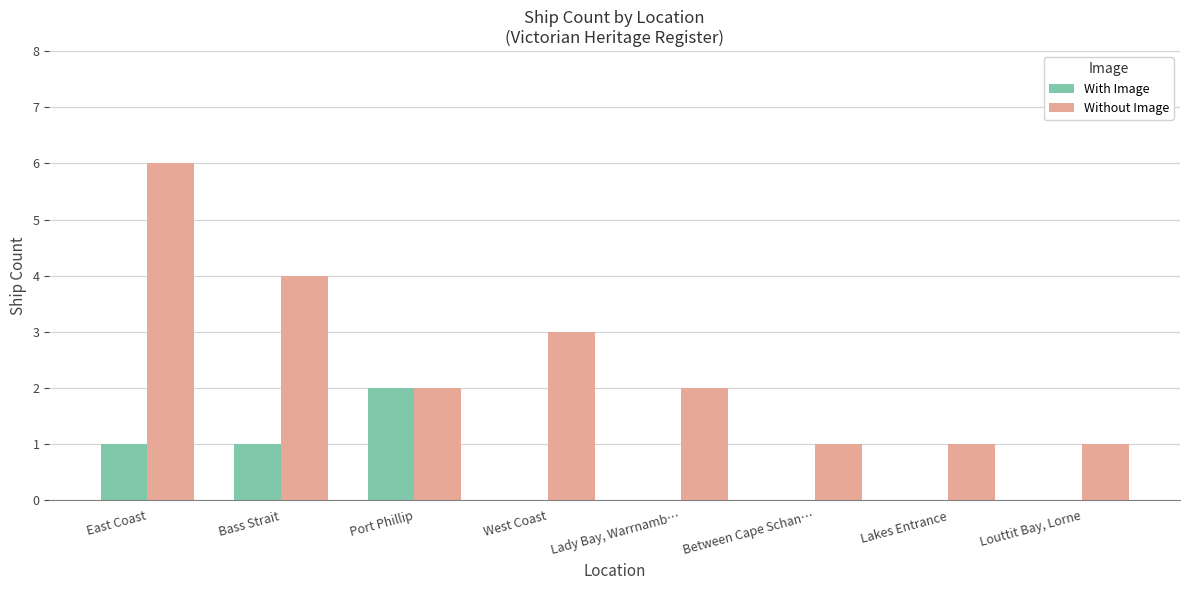

What is the sum of all With Image values?

4